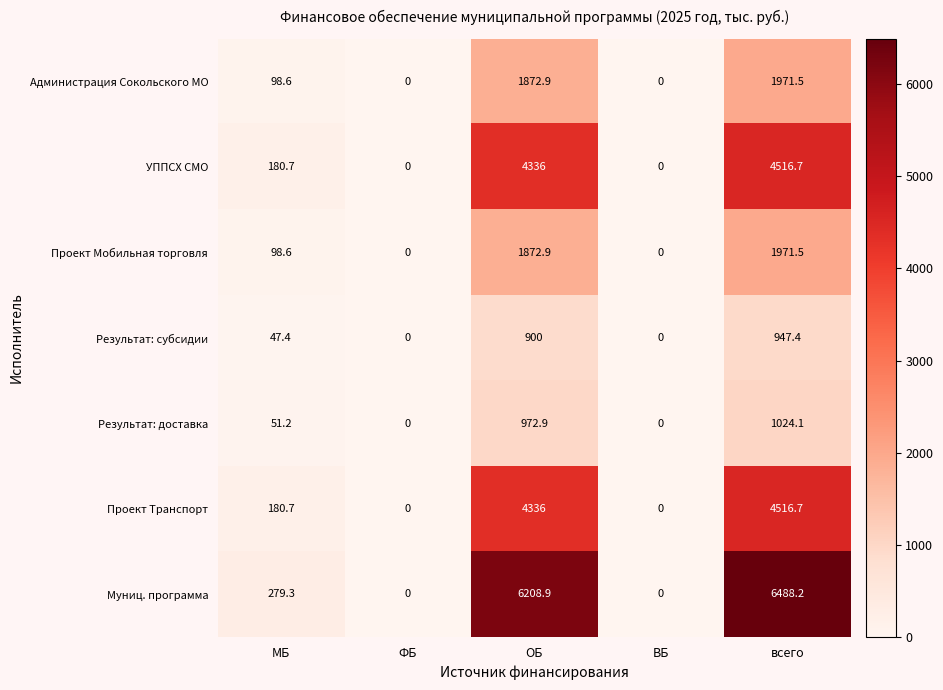

Between ФБ and ОБ, which series saw the biggest shift?

Муниц. программа